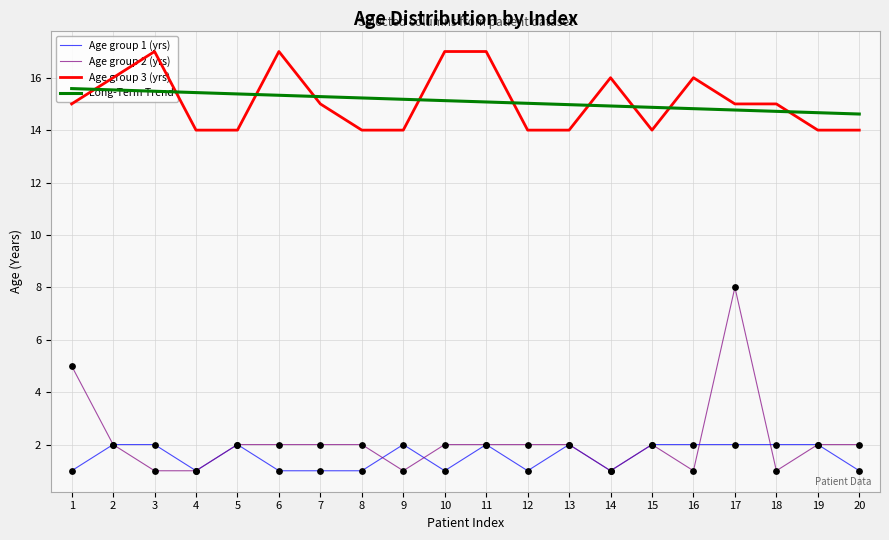

What are all the series names shown in the legend?

Age group 1 (yrs), Age group 2 (yrs), Age group 3 (yrs), Long-Term Trend